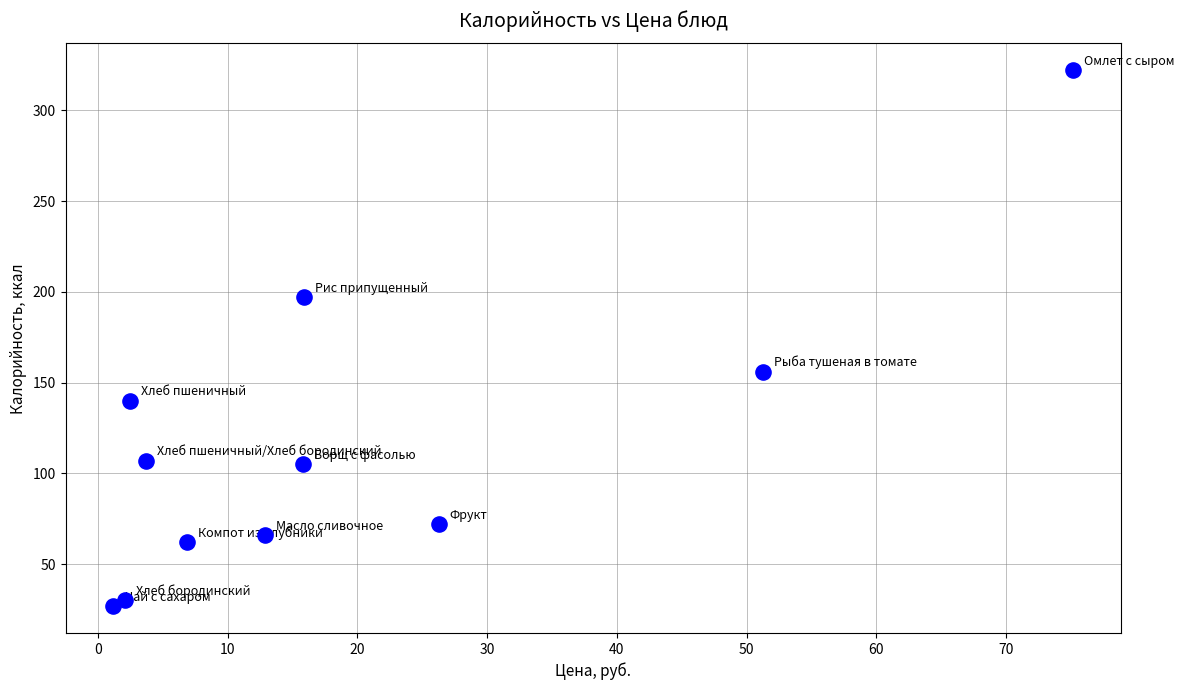

What is the average X value?

19.4